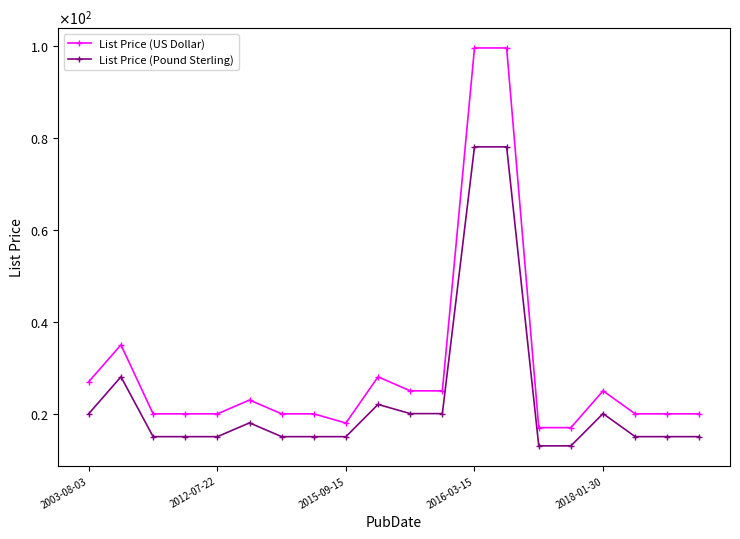

In List Price (US Dollar), how many points are lower than both neighbors (excluding endpoints)?

1